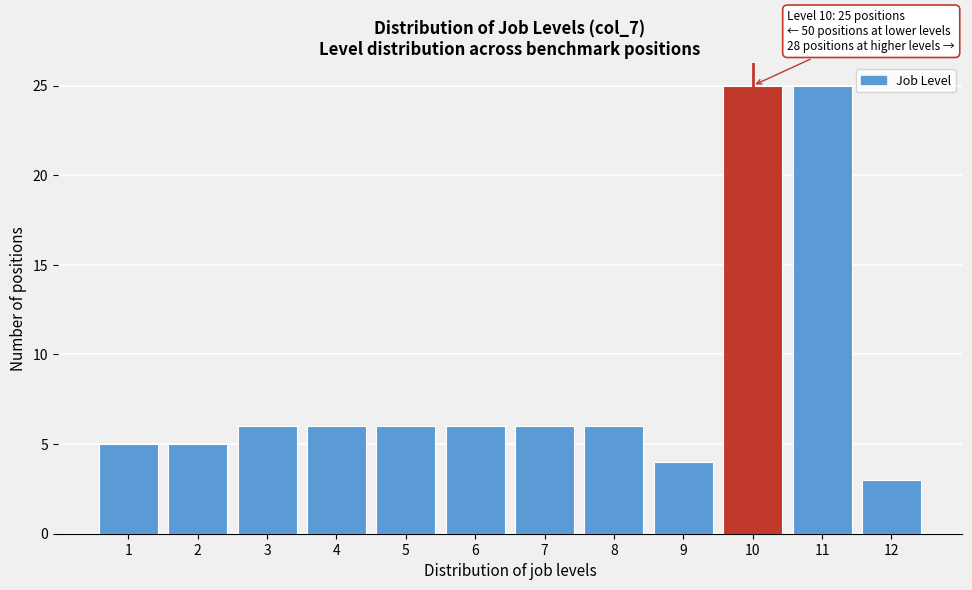

Reading left to right, what are all the values shown in this chart?

1=5	2=5	3=6	4=6	5=6	6=6	7=6	8=6	9=4	10=25	11=25	12=3